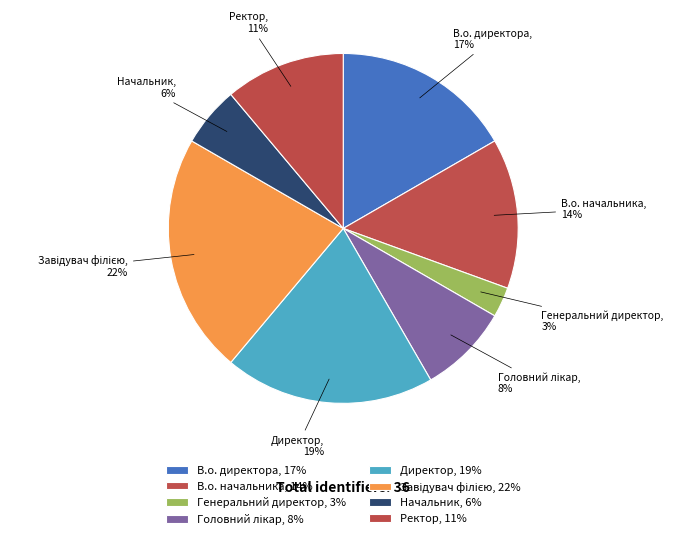

To the nearest percent, what is the average slice percentage?

12%